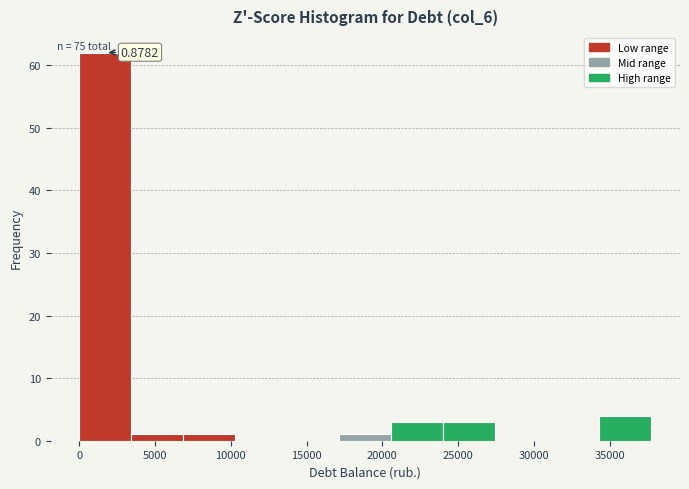

Which range on the x-axis has the tallest bar?

0 to 3500